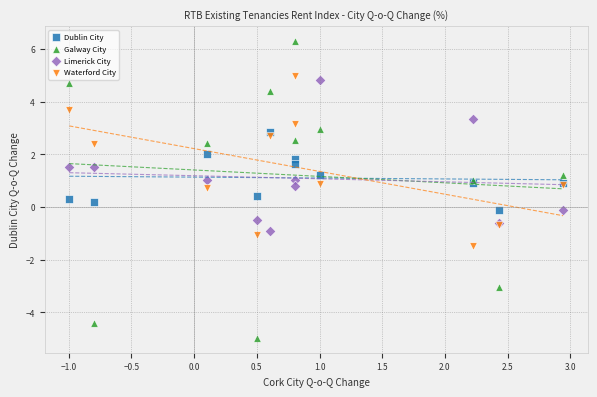

Which series contains the highest Y value?

Galway City